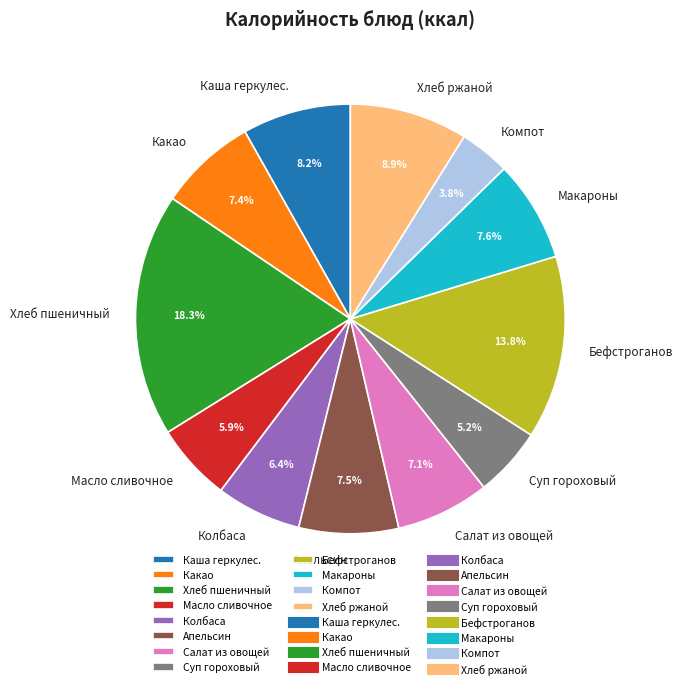

Does Колбаса account for over 50% of the chart?

No